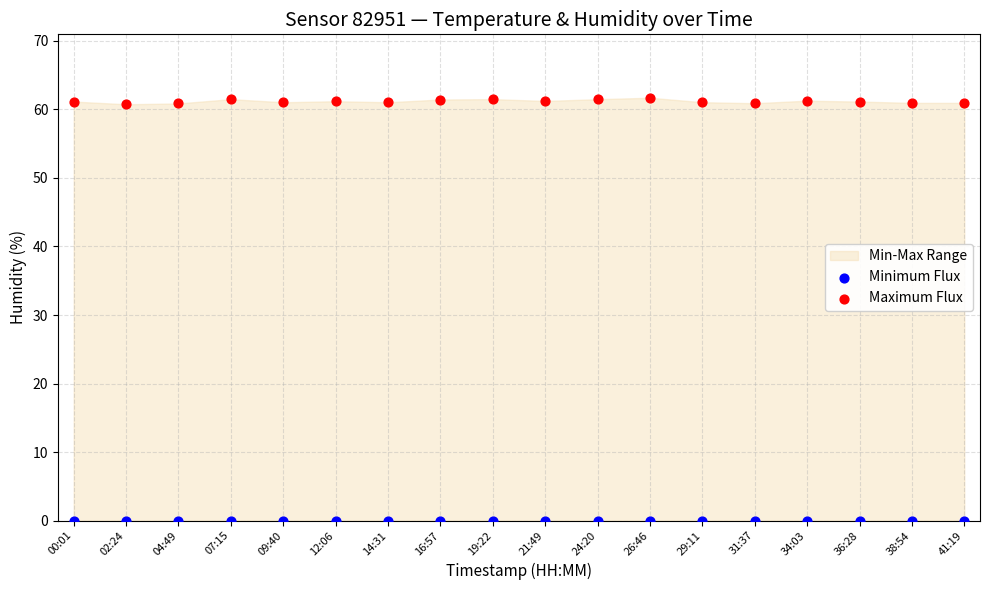

Which series reaches the minimum Y coordinate?

Minimum Flux